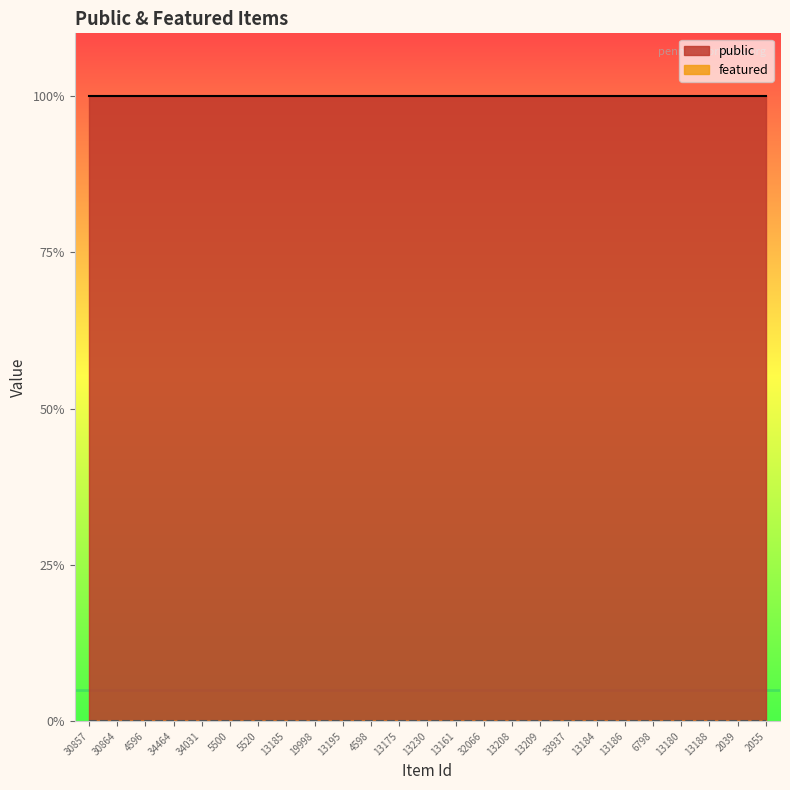

At which category does the chart reach its minimum across all series?

30857